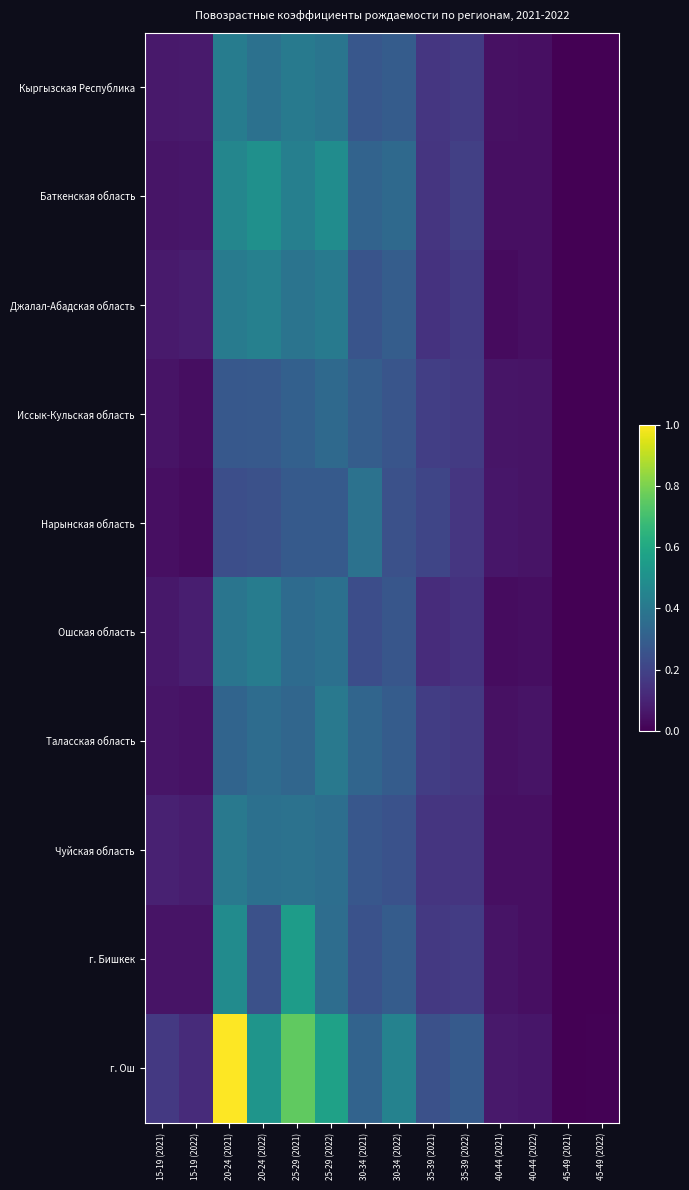

Which series has the largest range (max minus min)?

г. Ош